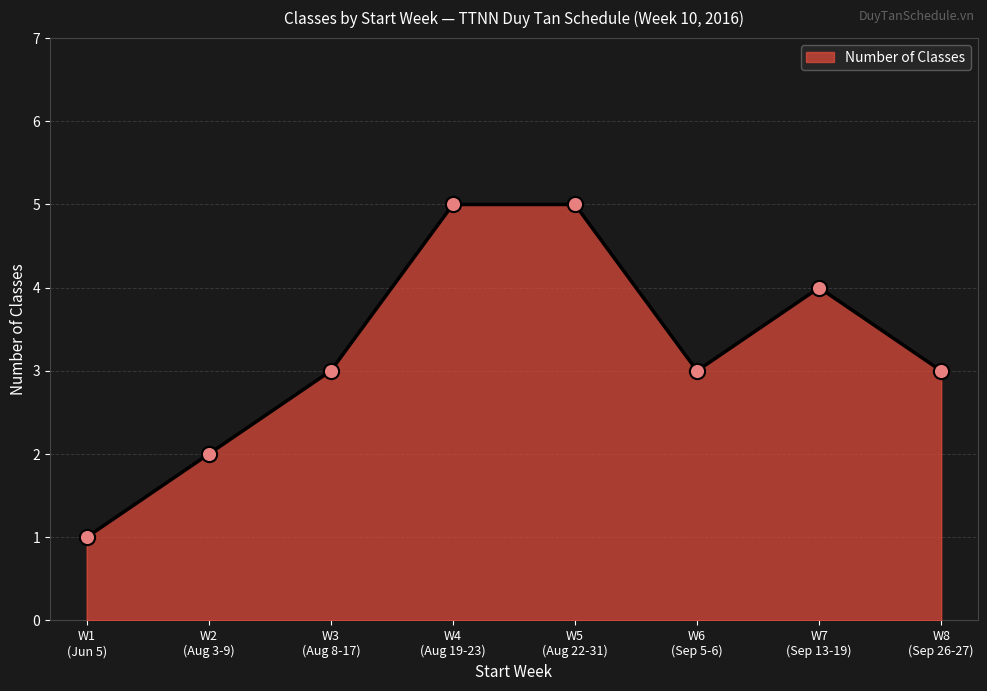

What is the greatest value displayed?

5